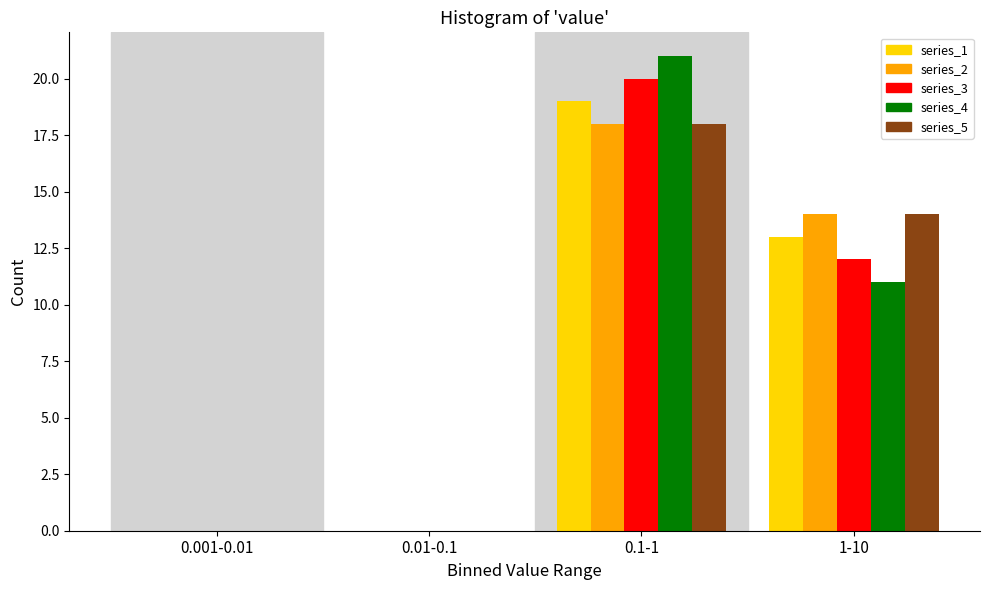

Reading left to right, list all the values displayed in this chart.

series_1: 0.001-0.01=0	0.01-0.1=0	0.1-1=19	1-10=13
series_2: 0.001-0.01=0	0.01-0.1=0	0.1-1=18	1-10=14
series_3: 0.001-0.01=0	0.01-0.1=0	0.1-1=20	1-10=12
series_4: 0.001-0.01=0	0.01-0.1=0	0.1-1=21	1-10=11
series_5: 0.001-0.01=0	0.01-0.1=0	0.1-1=18	1-10=14